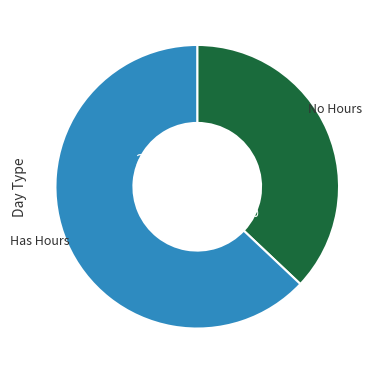

How much of the chart is everything except 14?

100.0%